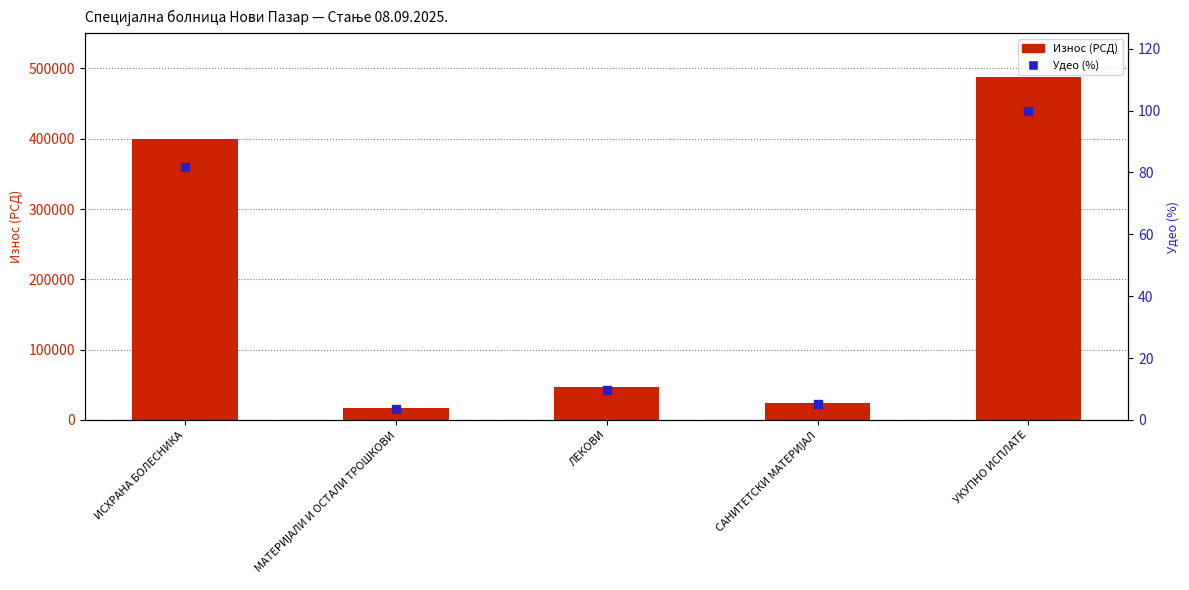

What are all the series names shown in the legend?

Износ (РСД), Удео (%)